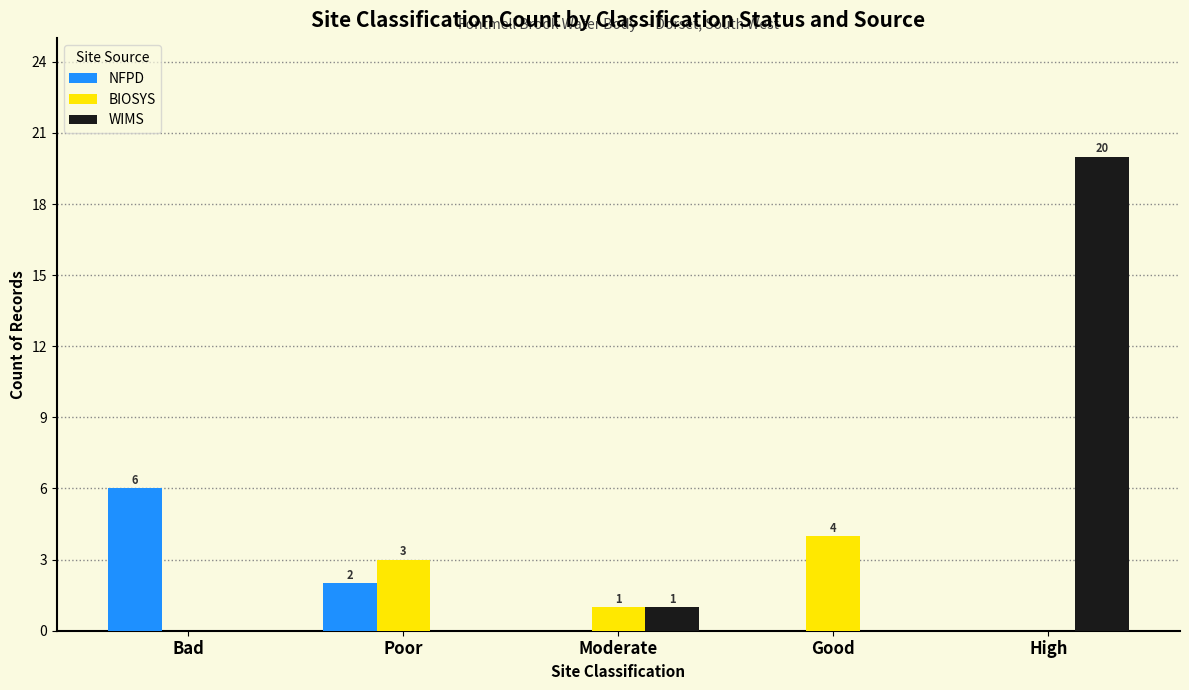

At which label does BIOSYS reach its peak?

Good